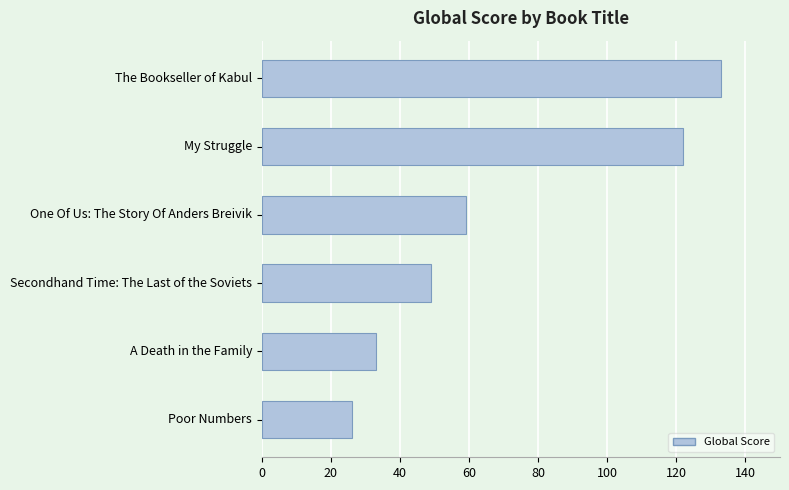

What is the ratio of the value at Secondhand Time: The Last of the Soviets to the value at The Bookseller of Kabul?

0.4